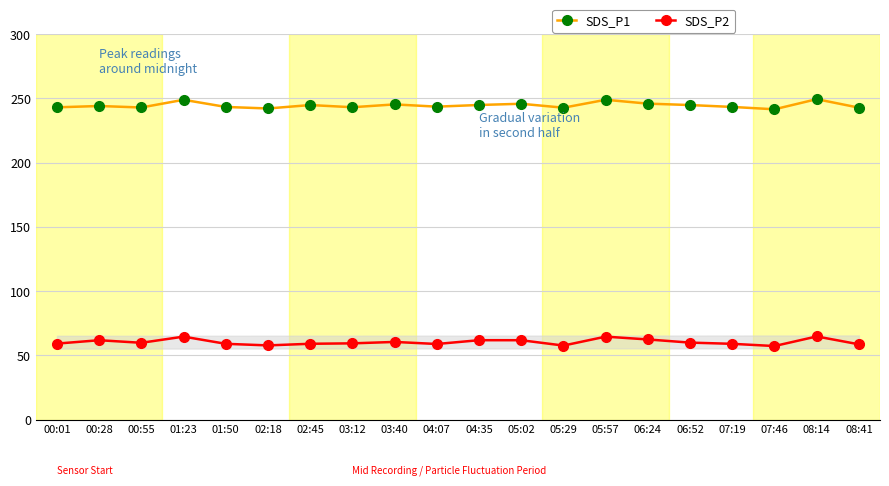

Is the value of SDS_P2 at 03:40 greater than the value of SDS_P1 at 05:02?

No